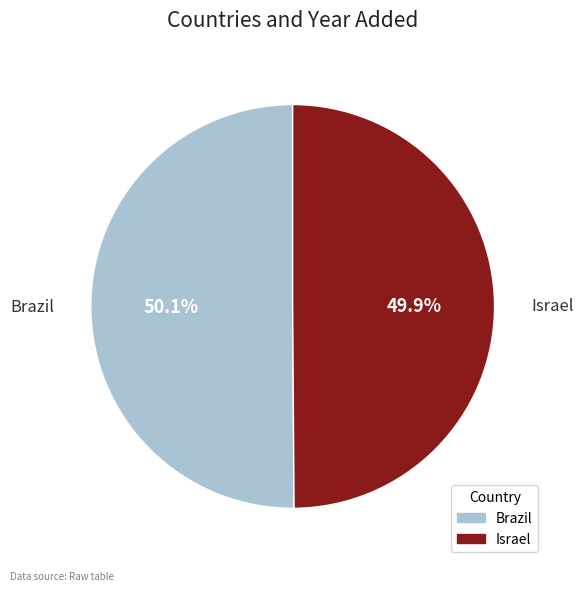

The Brazil slice represents 50% of the pie. True or false?

True